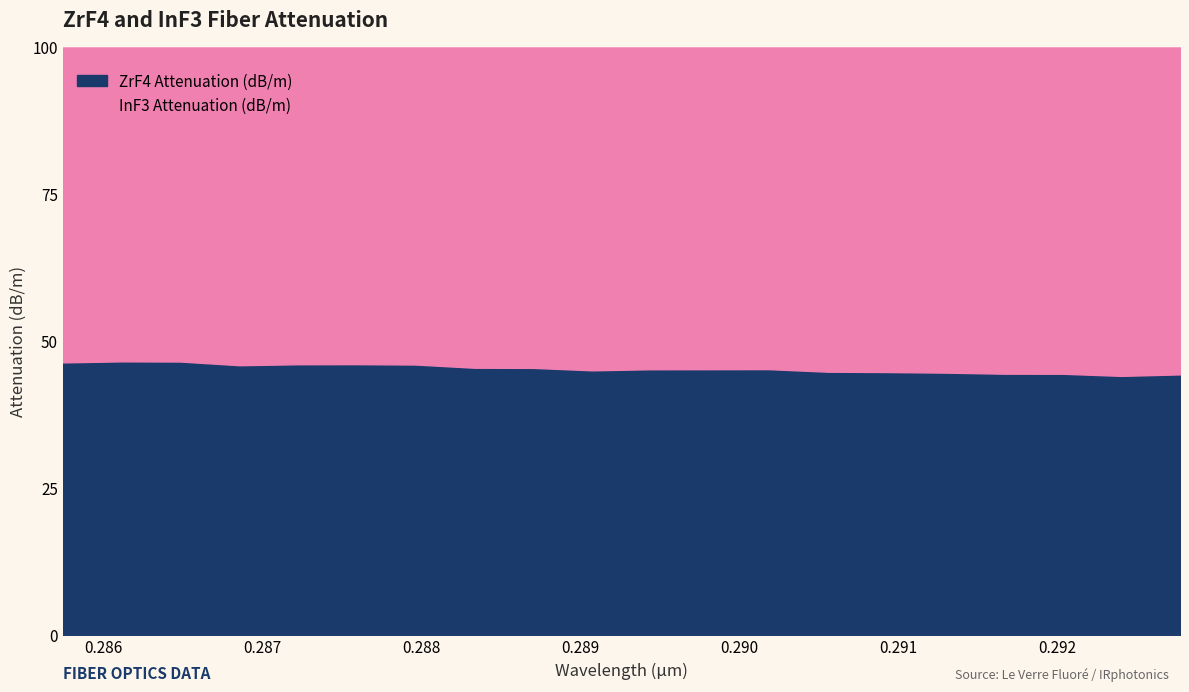

Which category has the highest value in the ZrF4 Attenuation (dB/m) series?

0.28574700000000003